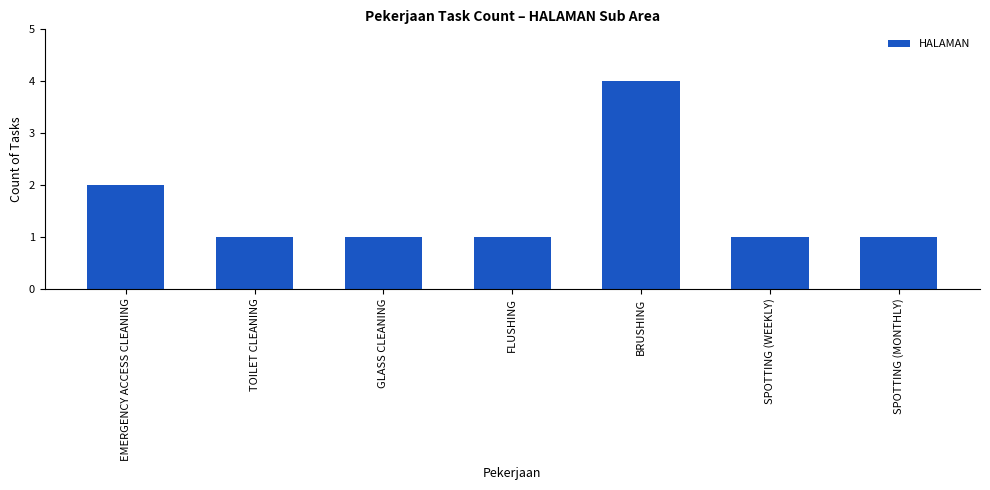

What position from the right is TOILET CLEANING?

6